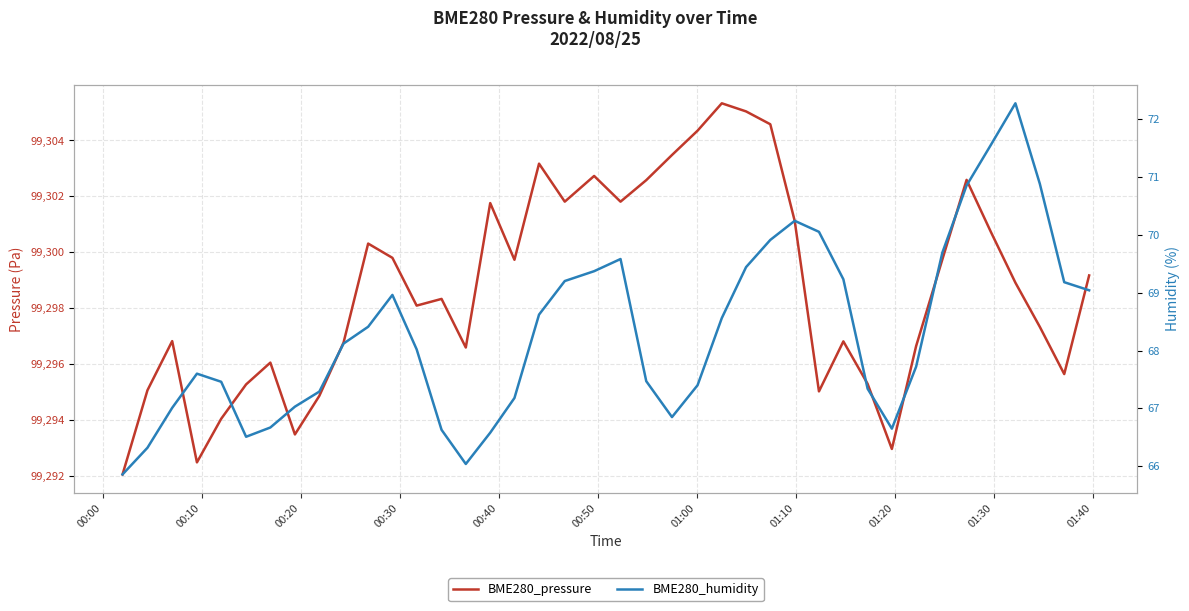

How many data points in BME280_pressure are less than 99298?

18